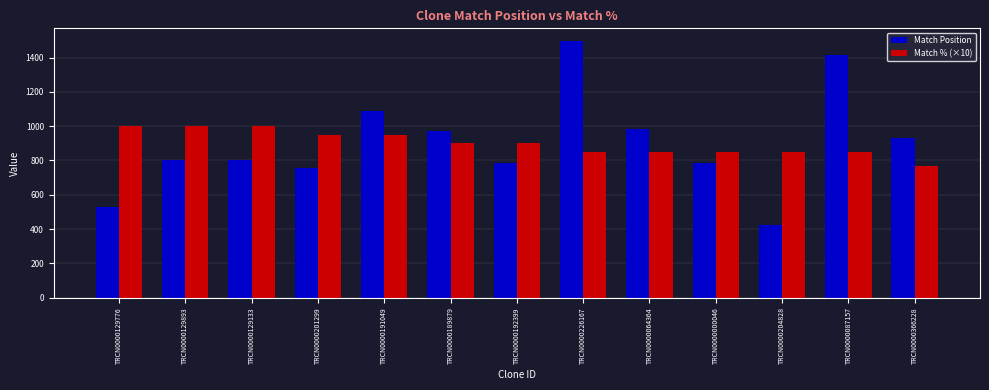

The value of Match % (×10) at TRCN0000201299 is 950. True or false?

True